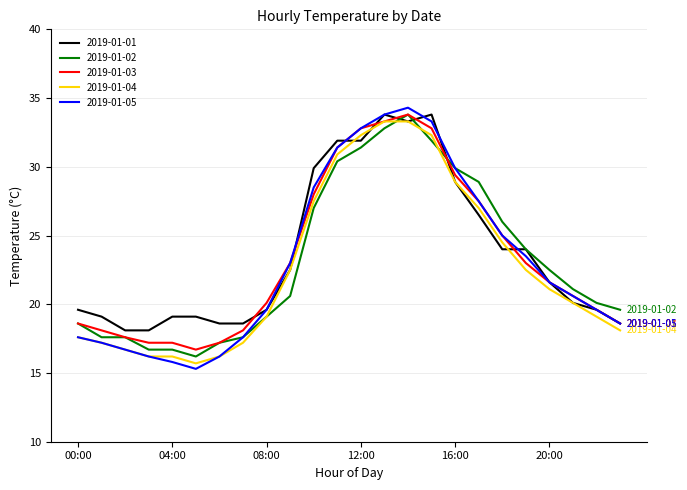

Which series has the largest range (max minus min)?

2019-01-05